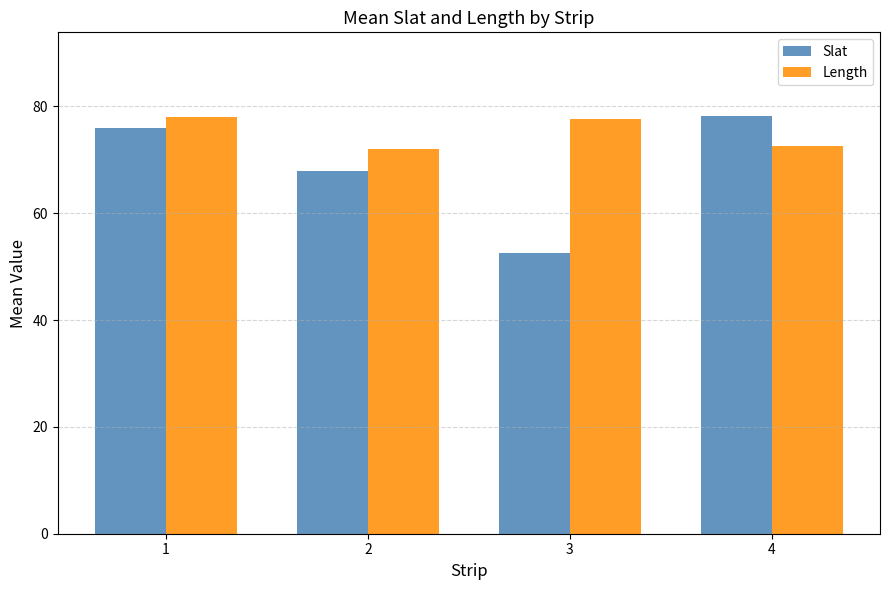

What is the maximum value shown in the chart?

78.2